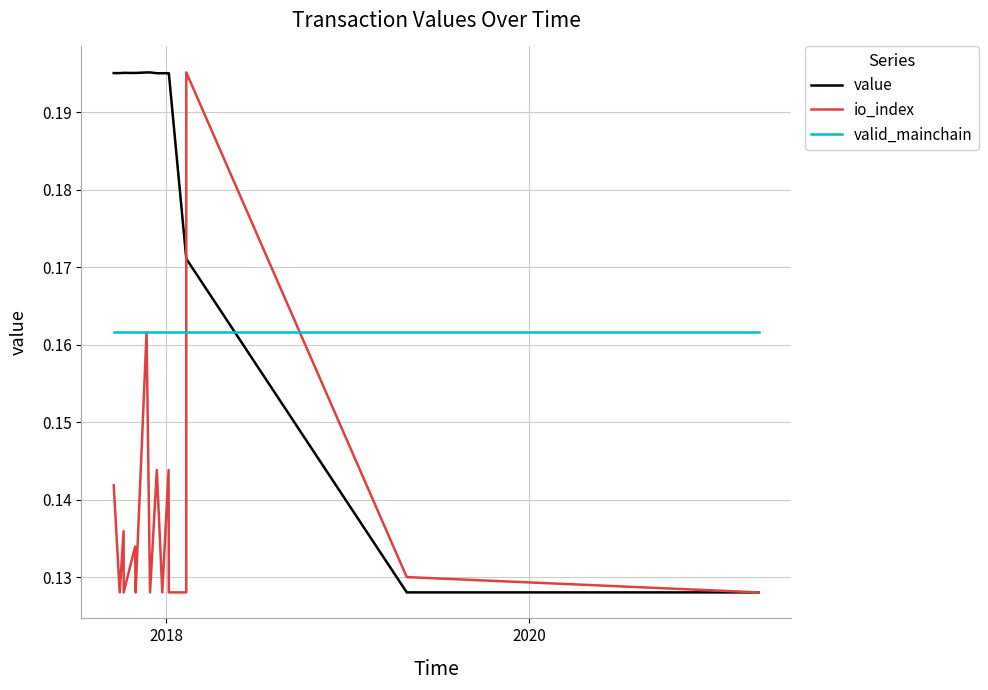

What is the value of the io_index point at the 9th from the left?

0.1